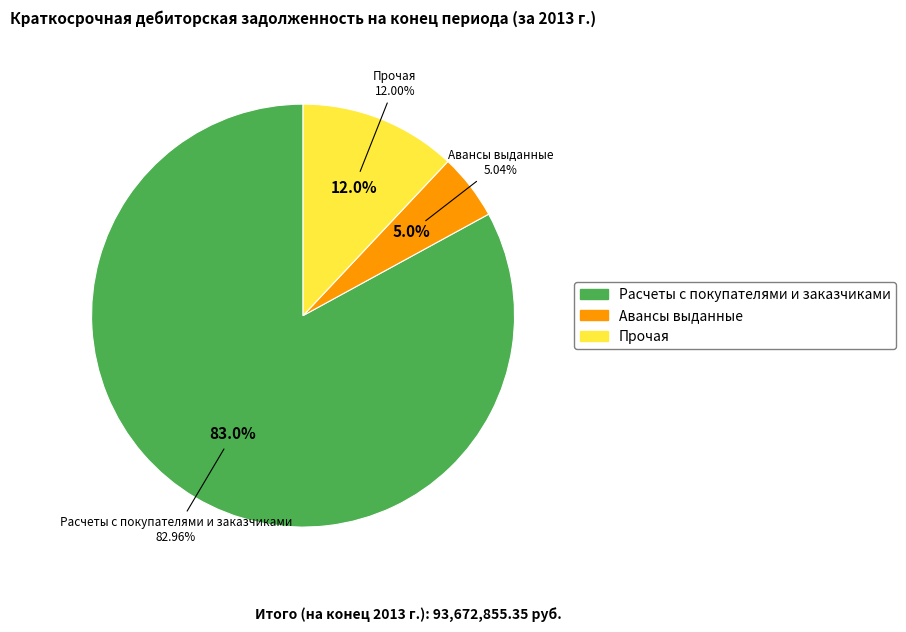

To the nearest percent, what is the combined percentage of Прочая and Расчеты с покупателями и заказчиками?

95%